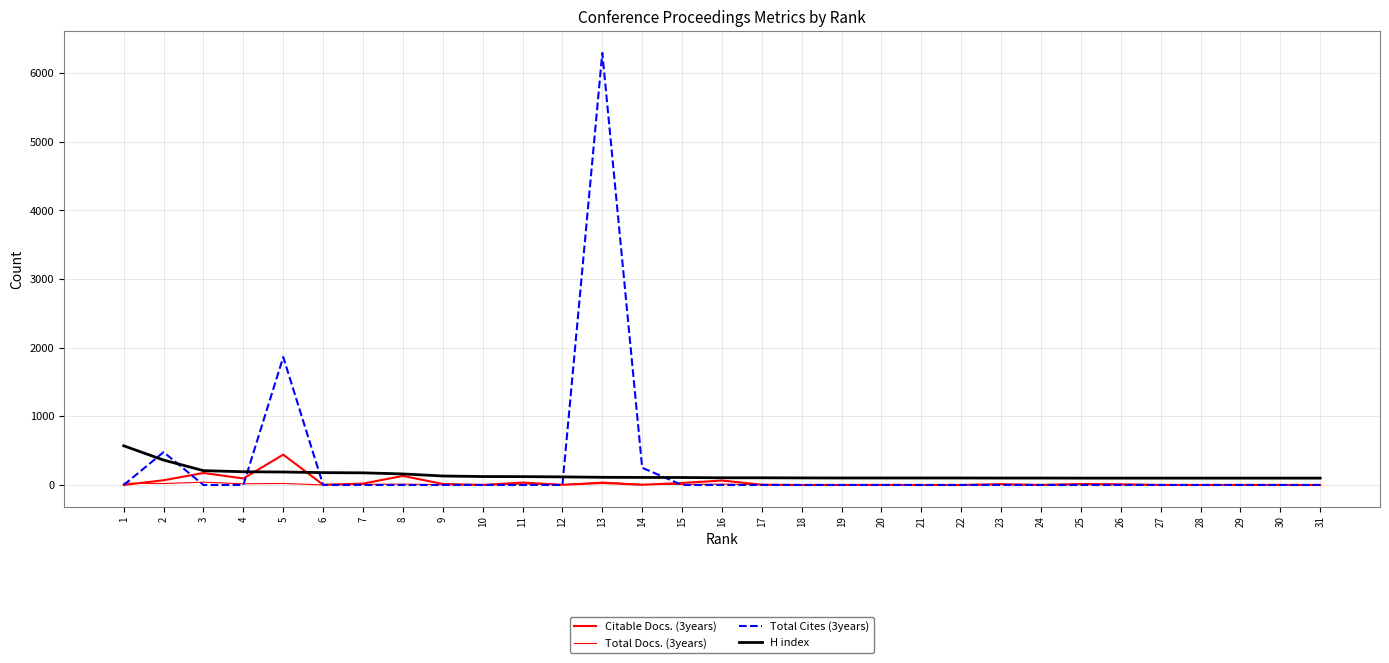

How many lines are shown in the chart?

4